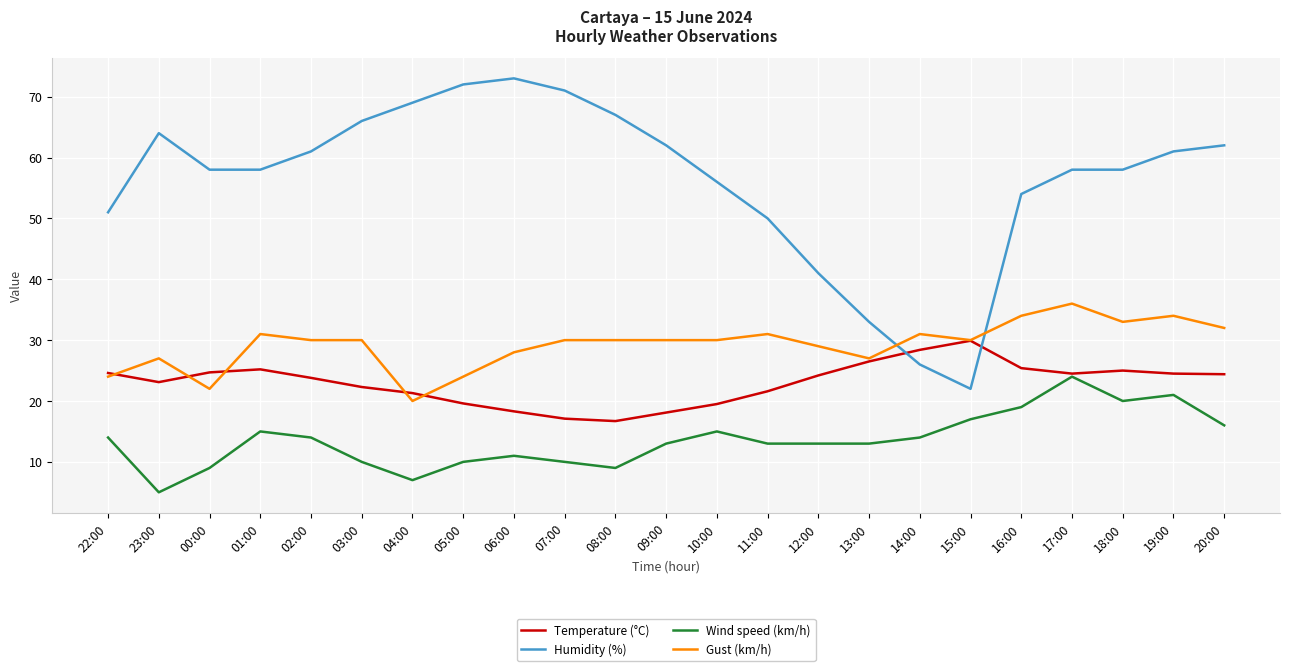

Which series has the widest spread of values?

Humidity (%)